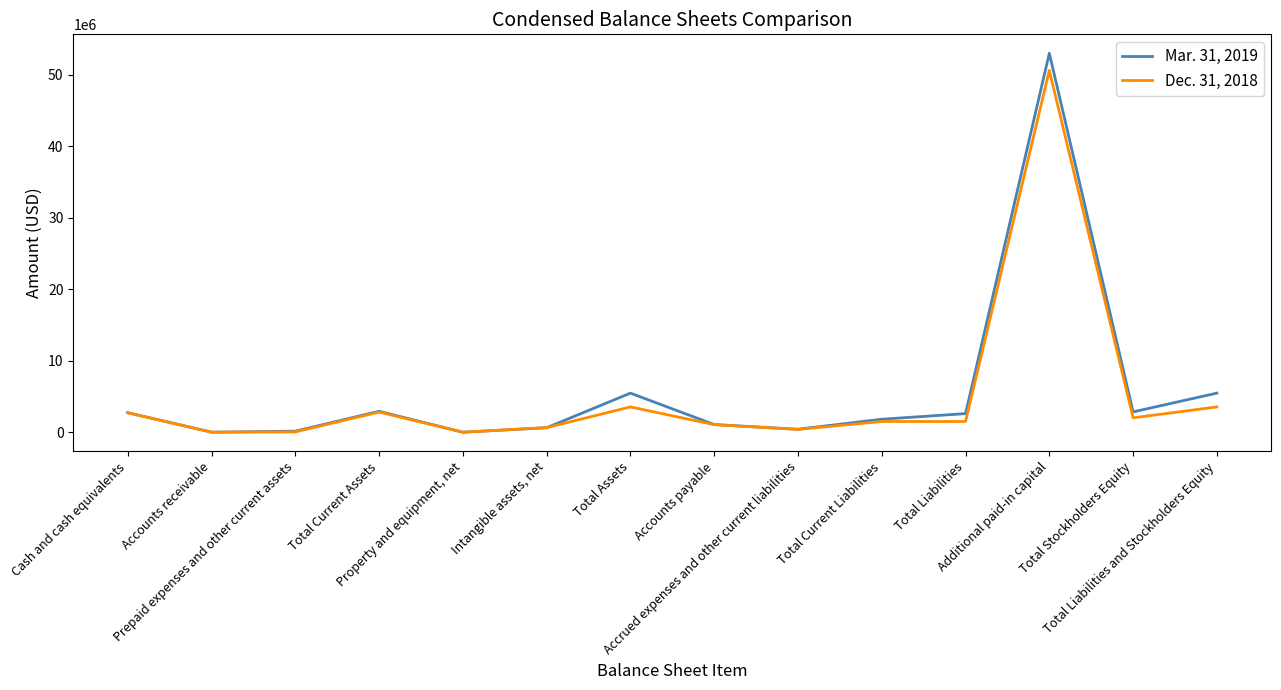

Which series has the widest spread of values?

Mar. 31, 2019